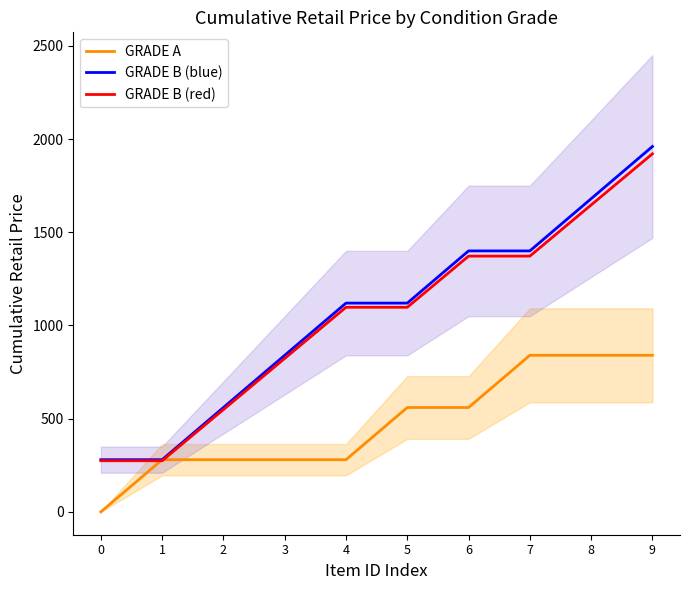

Does the chart have visible grid lines?

No